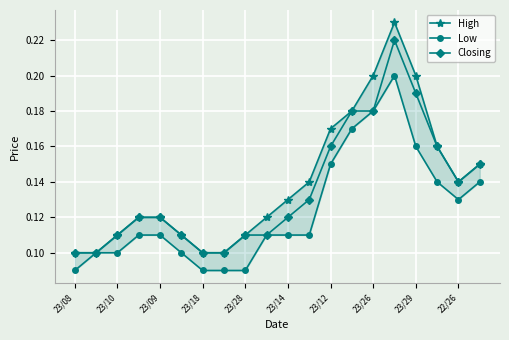

Which label corresponds to the smallest value in the chart?

23/08